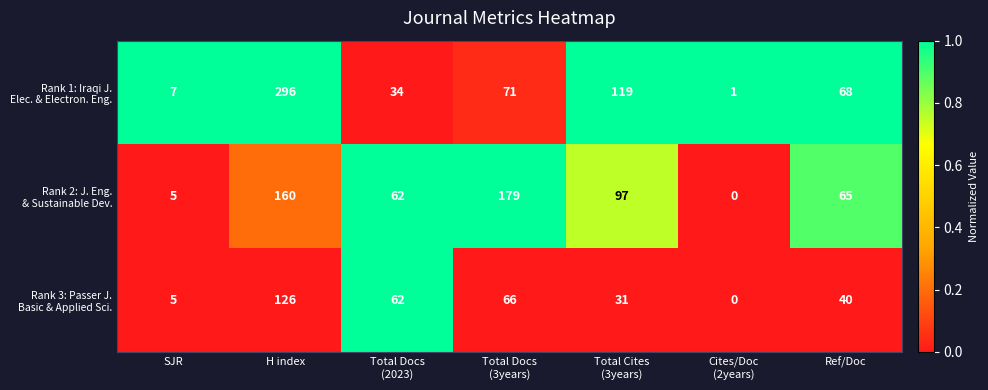

Which label corresponds to the largest value in the chart?

H index